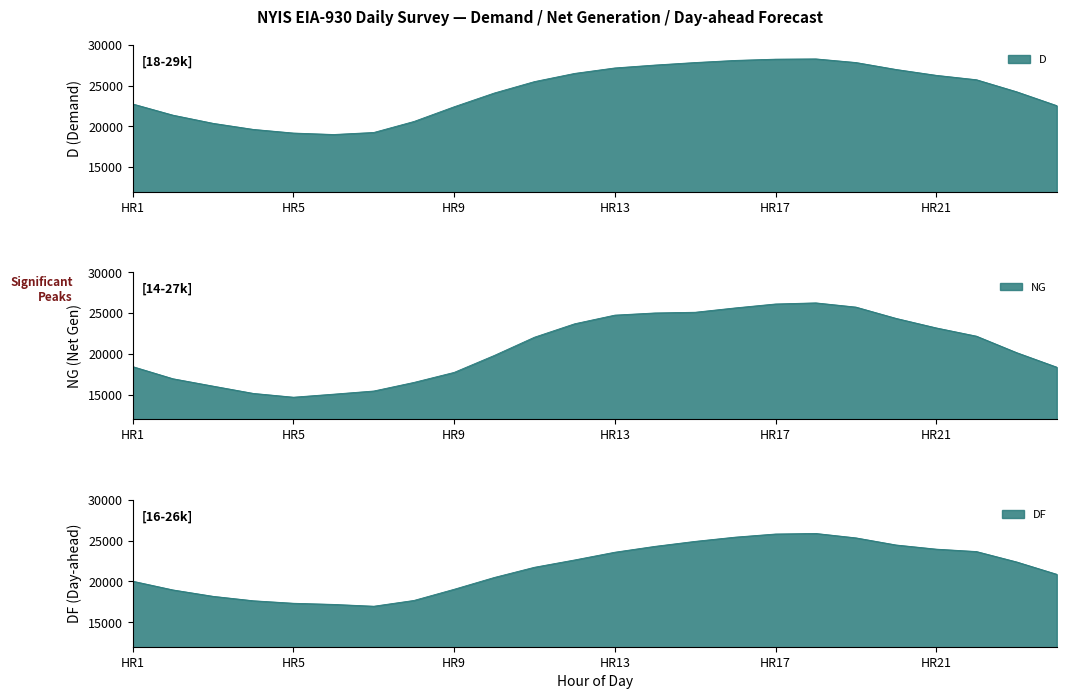

Reading left to right, transcribe all the data shown in this chart.

D: 22736	21366	20363	19620	19173	18994	19244	20592	22394	24080	25481	26484	27153	27509	27817	28077	28230	28264	27820	26966	26249	25709	24234	22532
NG: 18437	16952	16047	15156	14690	15062	15450	16503	17731	19810	22046	23691	24752	25018	25104	25637	26118	26254	25737	24351	23184	22174	20155	18371
DF: 20031	18963	18178	17635	17329	17188	16966	17675	19043	20491	21742	22638	23586	24305	24916	25435	25819	25887	25345	24473	23964	23670	22394	20880